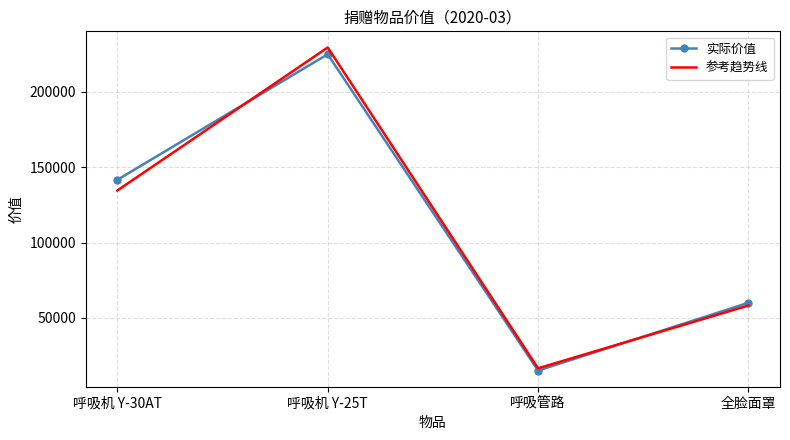

In 参考趋势线, how many points are lower than both neighbors (excluding endpoints)?

1